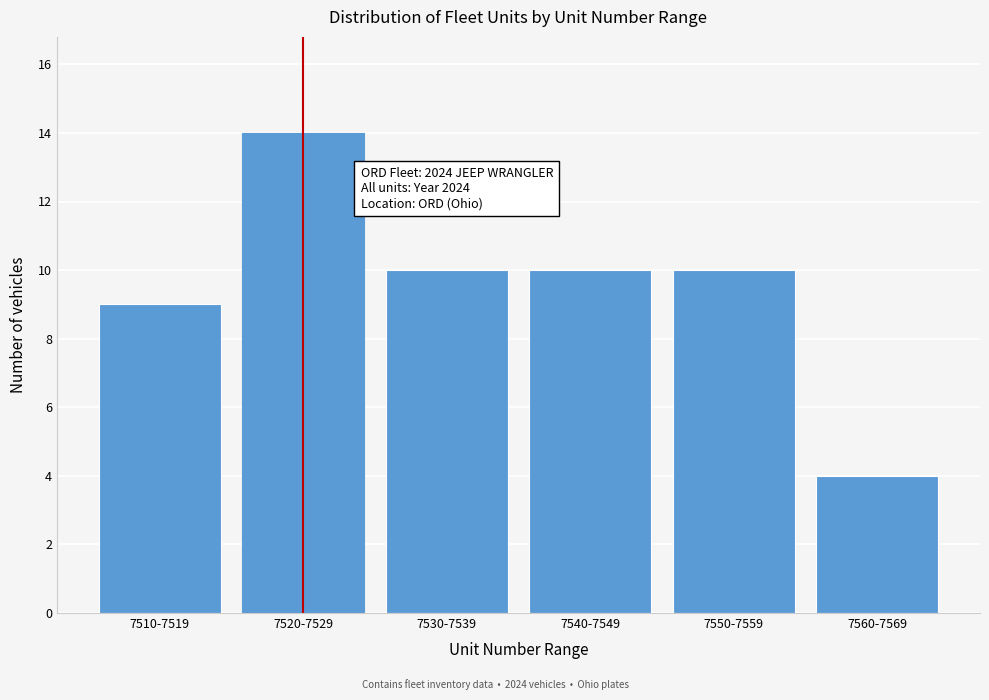

Reading left to right, list all the values displayed in this chart.

9	14	10	10	10	4